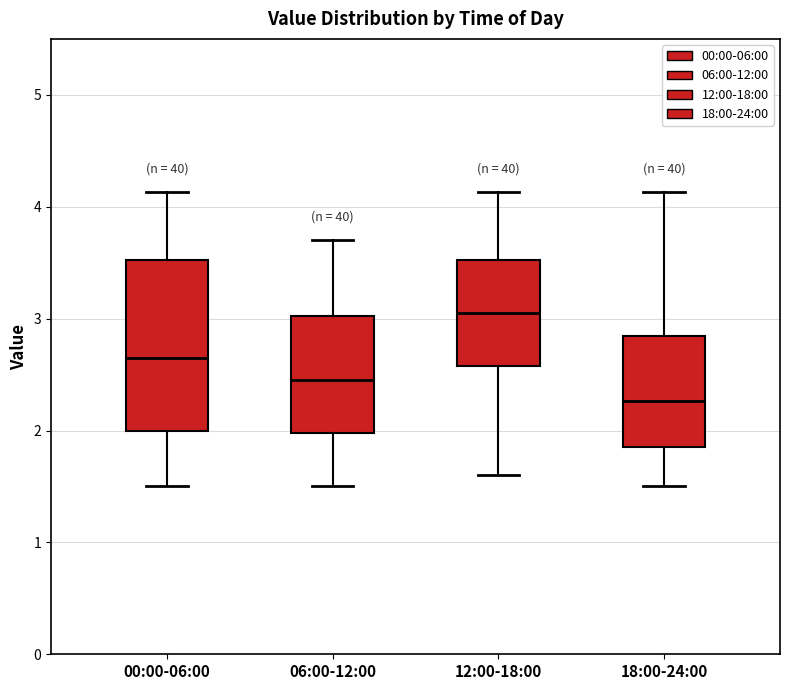

Which box is the tallest, from its lower edge to its upper edge?

00:00-06:00